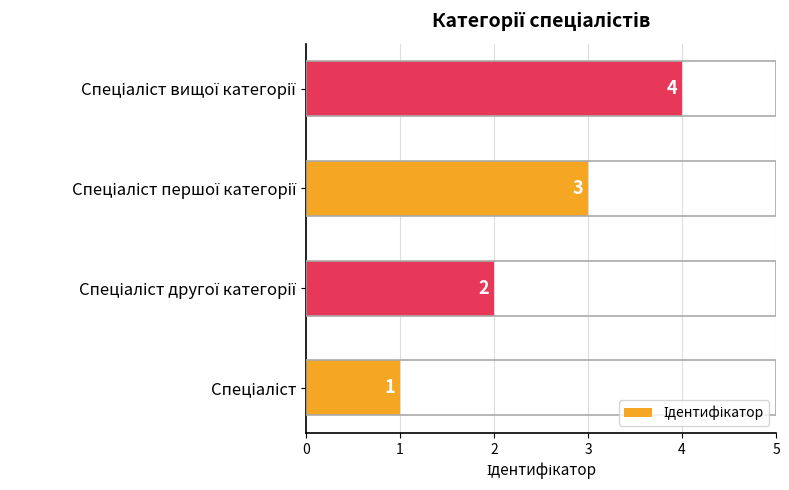

What is the maximum value shown in the chart?

4